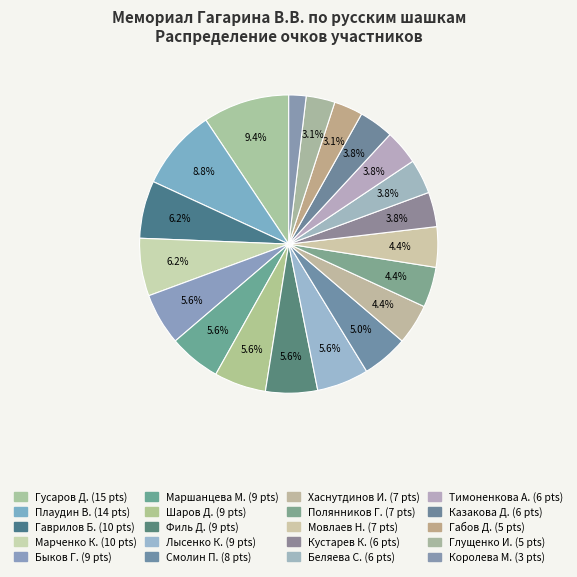

The Казакова Д. slice represents 4% of the pie. True or false?

True